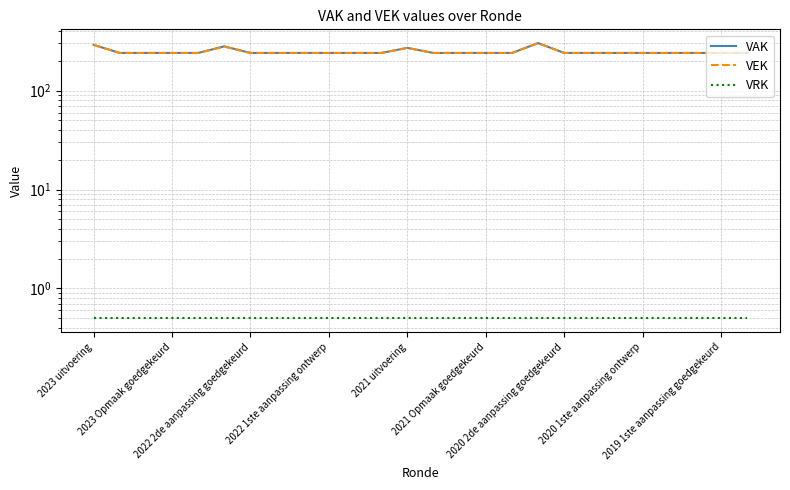

Is the value of VEK at 2020 2de aanpassing goedgekeurd greater than the value of VRK at 2021 Opmaak goedgekeurd?

Yes